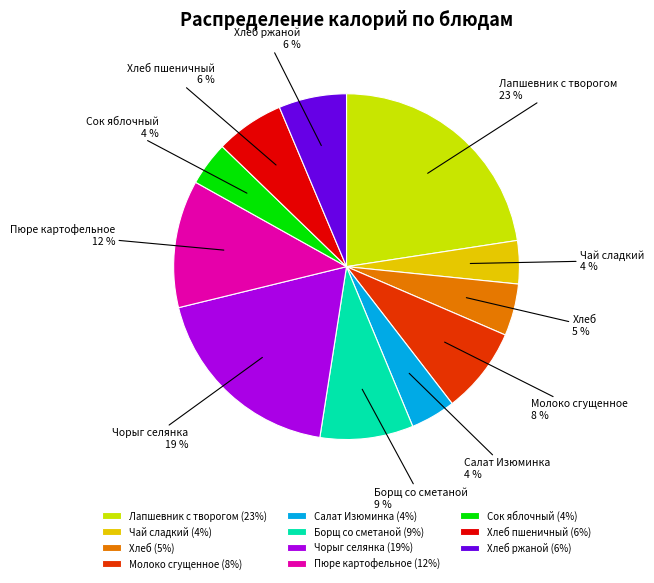

How many slices are in this pie chart?

11